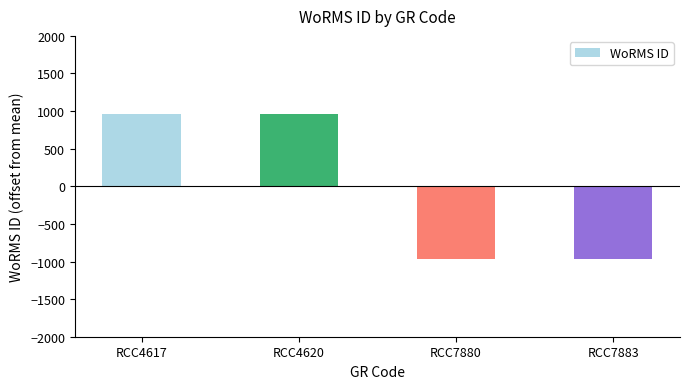

The value at RCC4617 is 964.5. True or false?

True